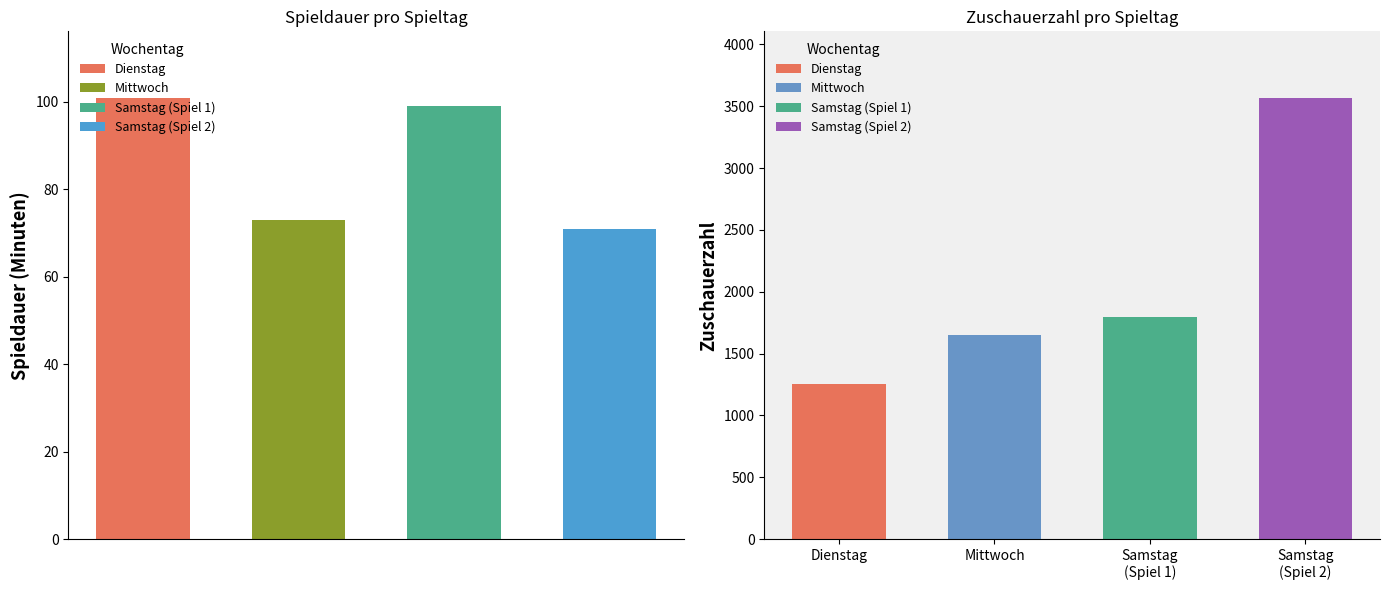

Where is Spieldauer nearest to the value 86?

Mittwoch